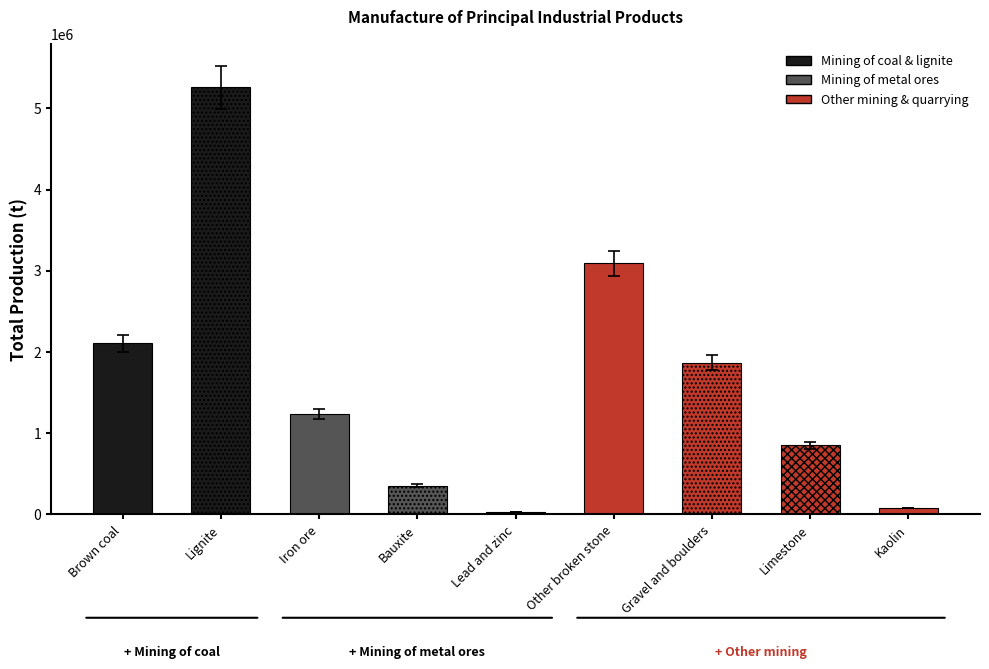

Reading right to left, list all the values displayed in this chart.

Kaolin=76164	Limestone=850630	Gravel and boulders=1866491	Other broken stone=3092846	Lead and zinc=25285	Bauxite=350962	Iron ore=1238609	Lignite=5259350	Brown coal=2104624